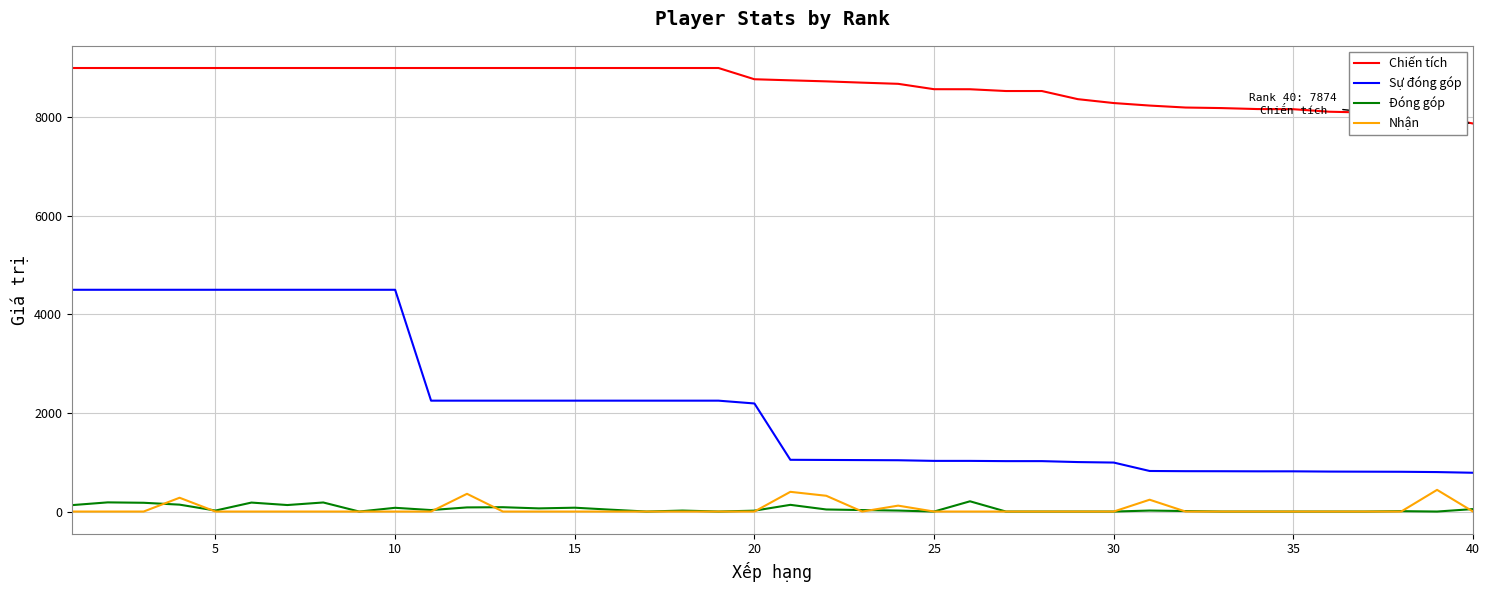

True or false: Sự đóng góp and Đóng góp intersect in this chart.

False